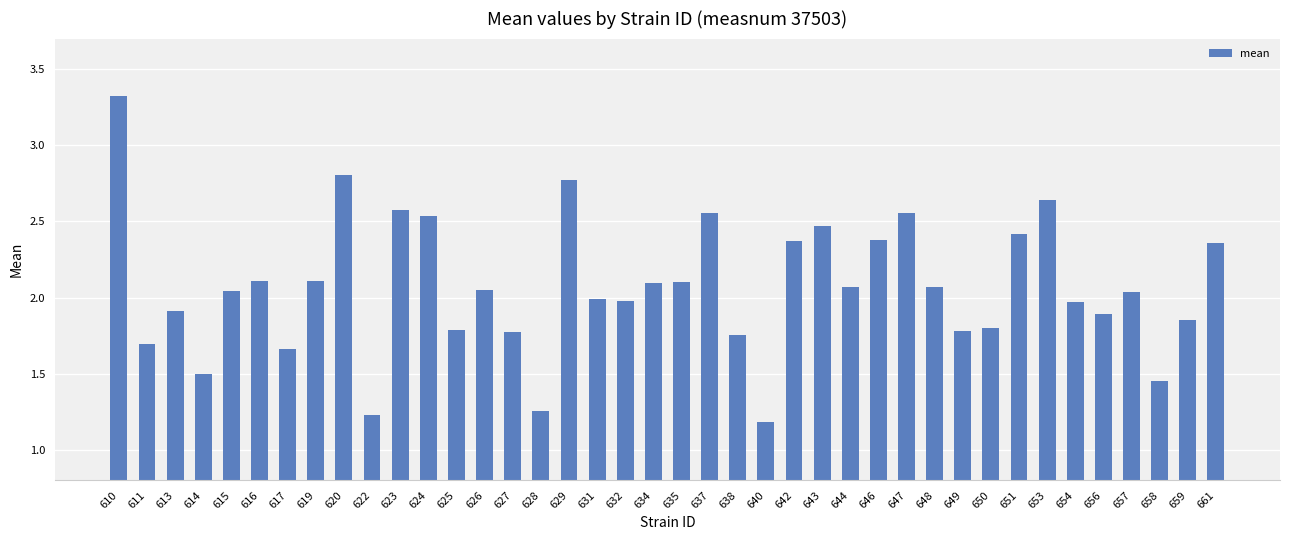

Which has a higher value, 642 or 648?

642